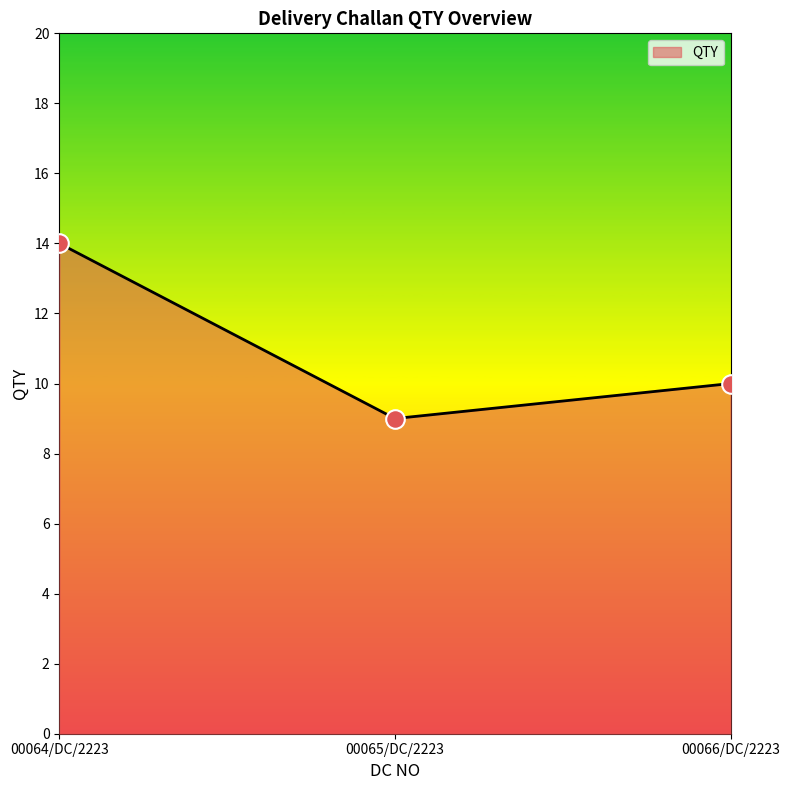

What is the change in value from 00064/DC/2223 to 00065/DC/2223?

-5